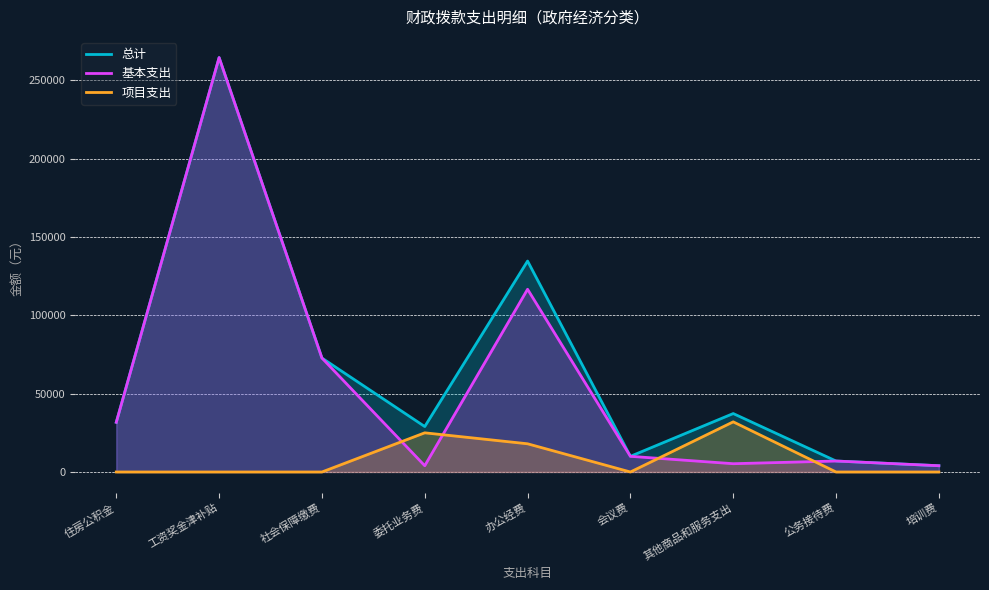

Is it true that 项目支出 equals 0.0 at 会议费?

True